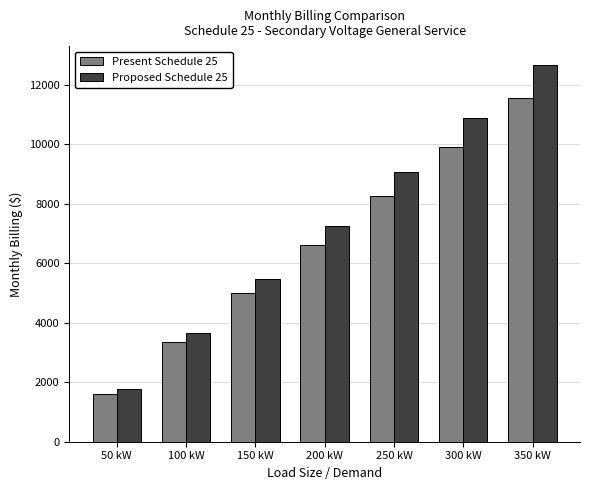

What is the label of the 5th bar from the left?

250 kW